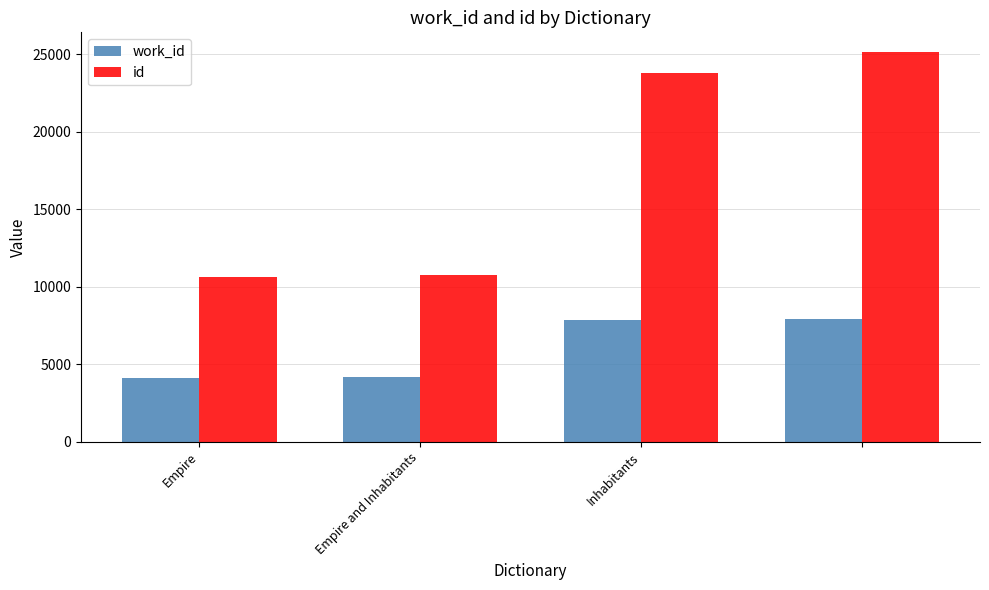

Count the number of data series in this chart.

2